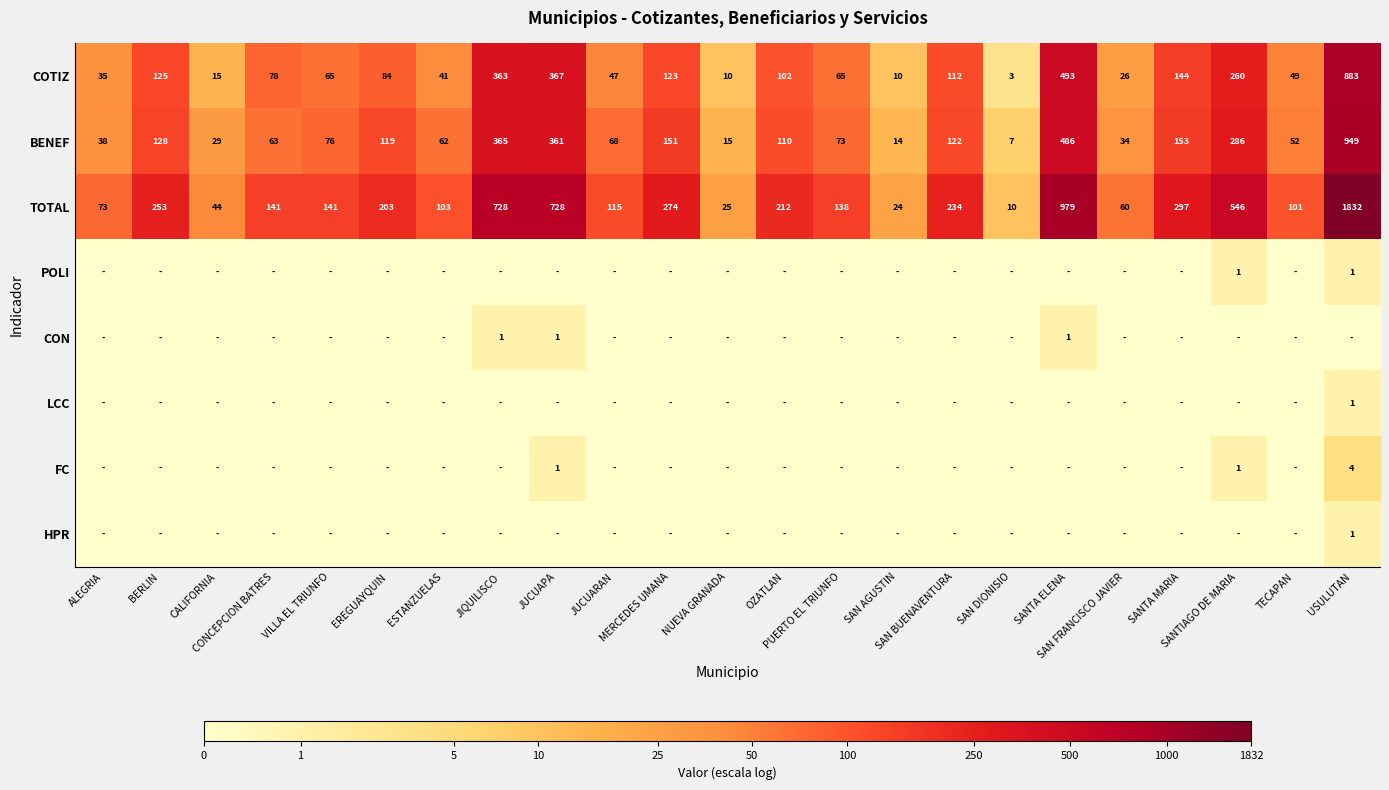

Which series has the largest total across all categories?

TOTAL